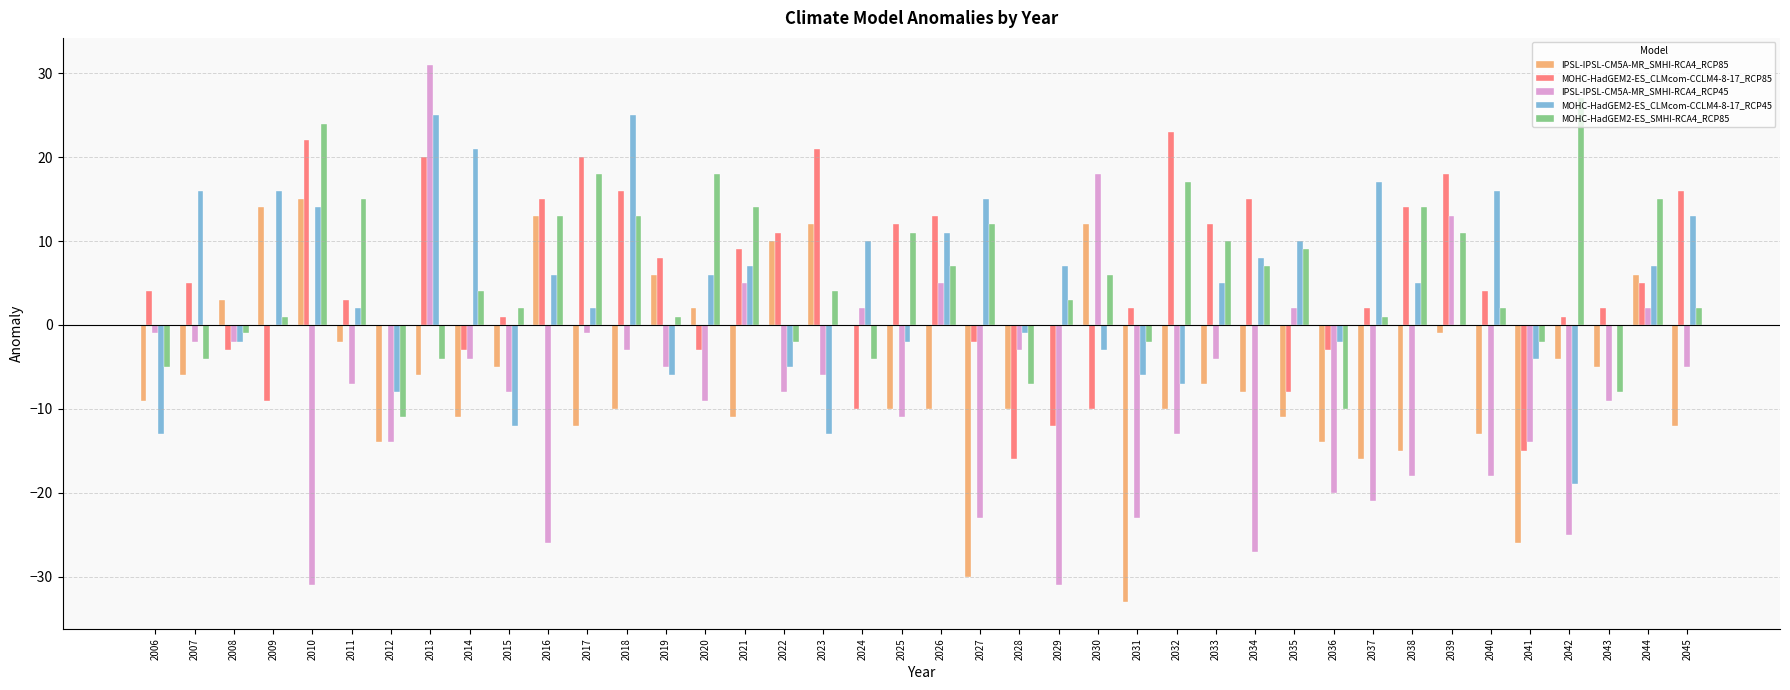

Is it true that IPSL-IPSL-CM5A-MR_SMHI-RCA4_RCP85 equals -16 at 2025?

False